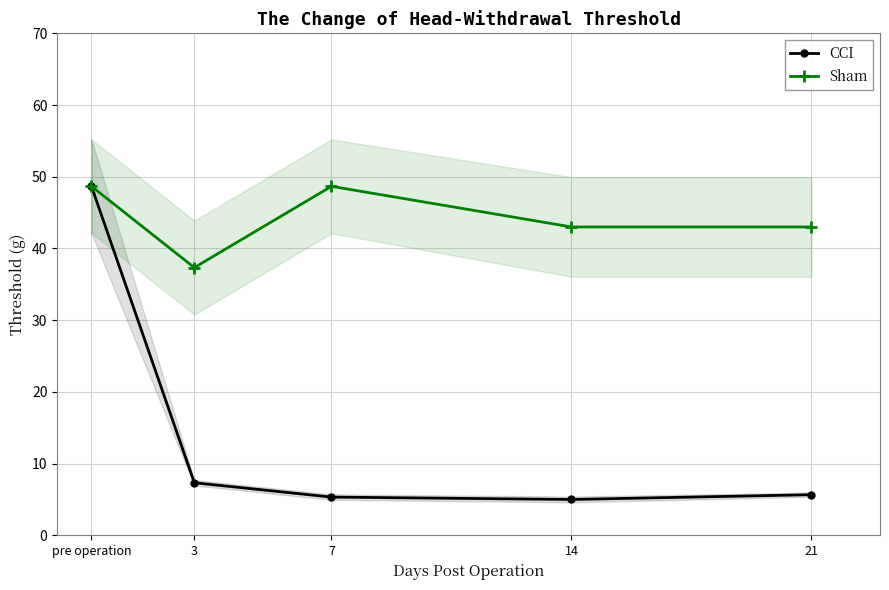

The CCI series shows 5.0 at 14. True or false?

True